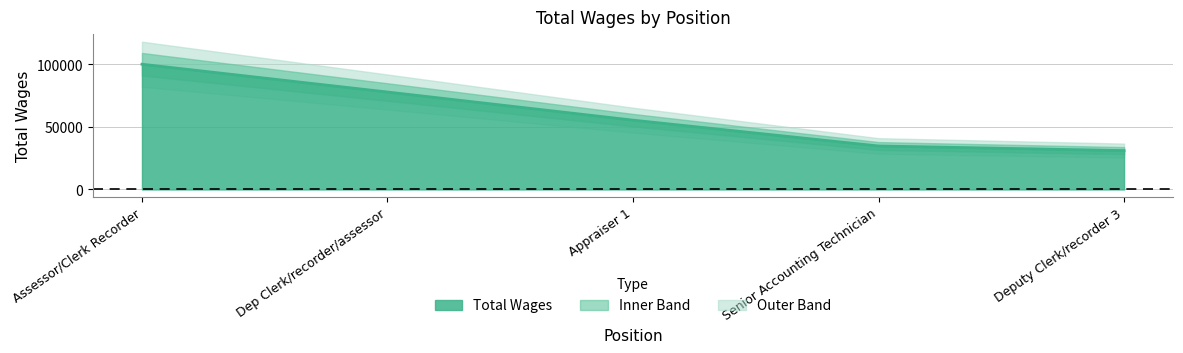

What is the value of the 5th point from the left?

31044